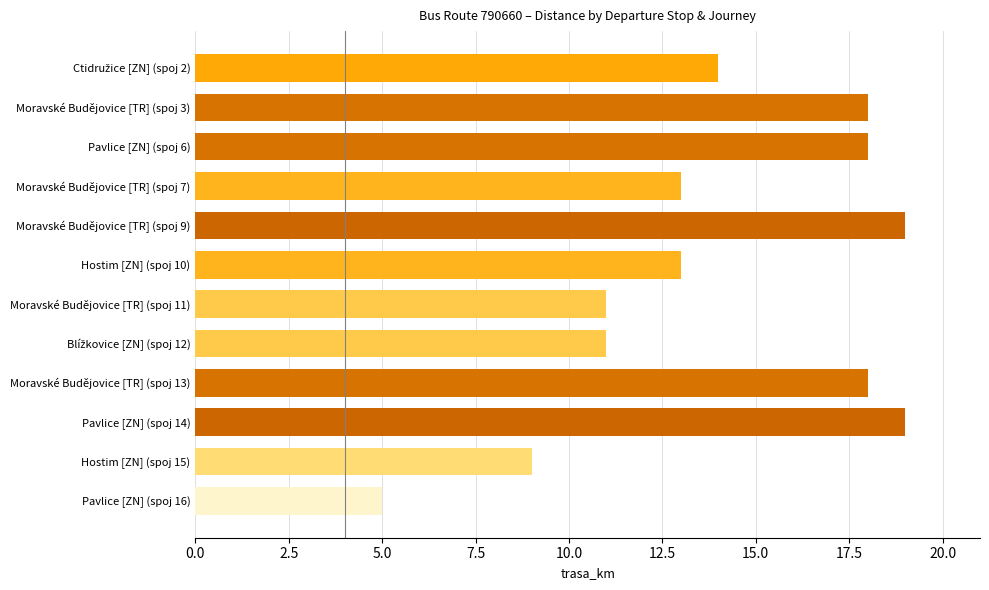

What is the difference between the maximum and minimum values?

14